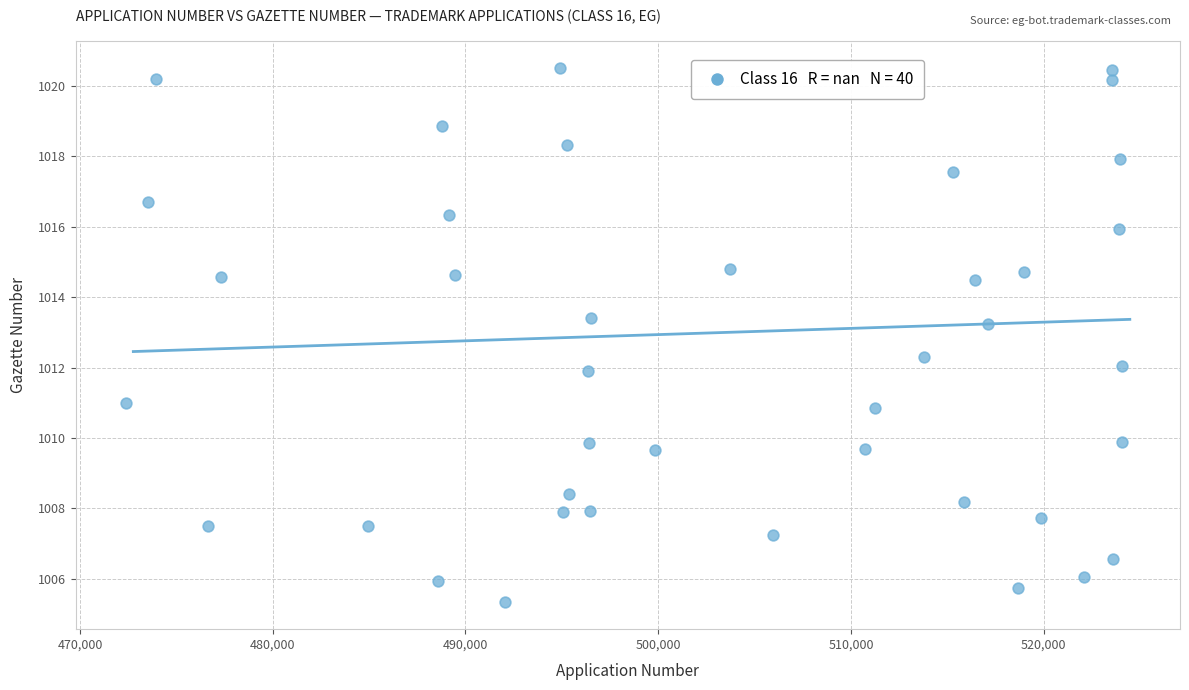

What is the range of Y values (max minus min)?

15.2